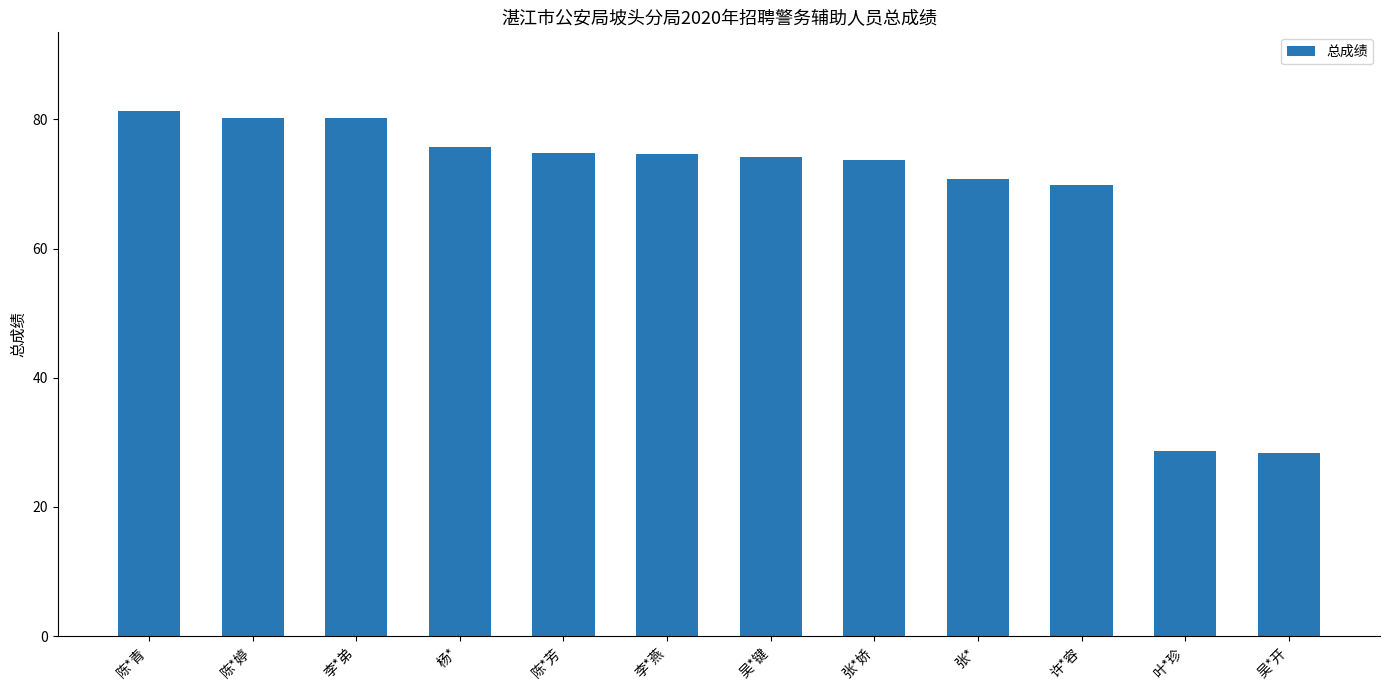

What is the minimum value shown in the chart?

28.4